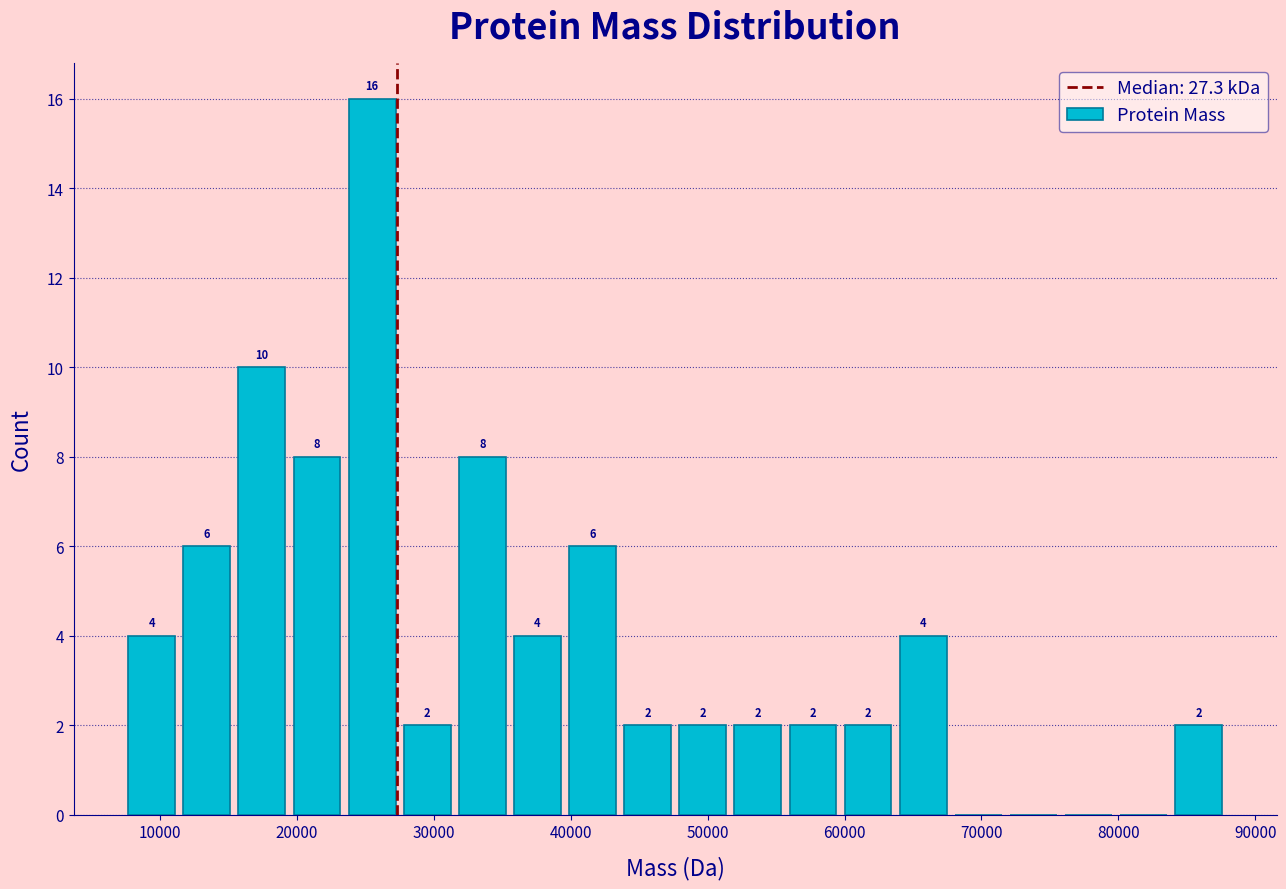

Over which range of the x-axis is the bar tallest?

23000 to 28000